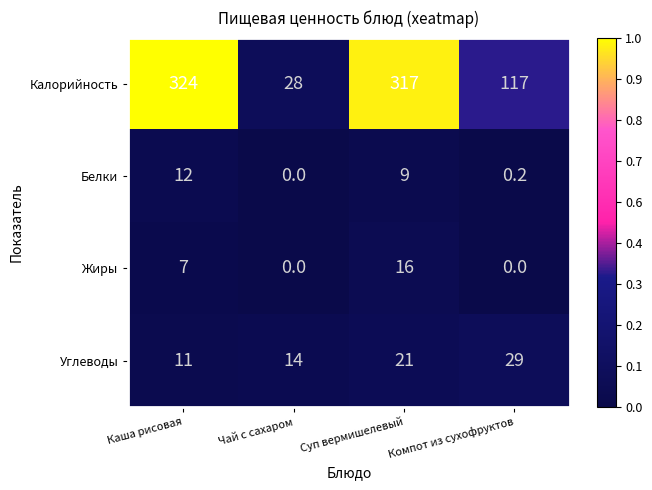

What is the maximum value shown in the chart?

324.0